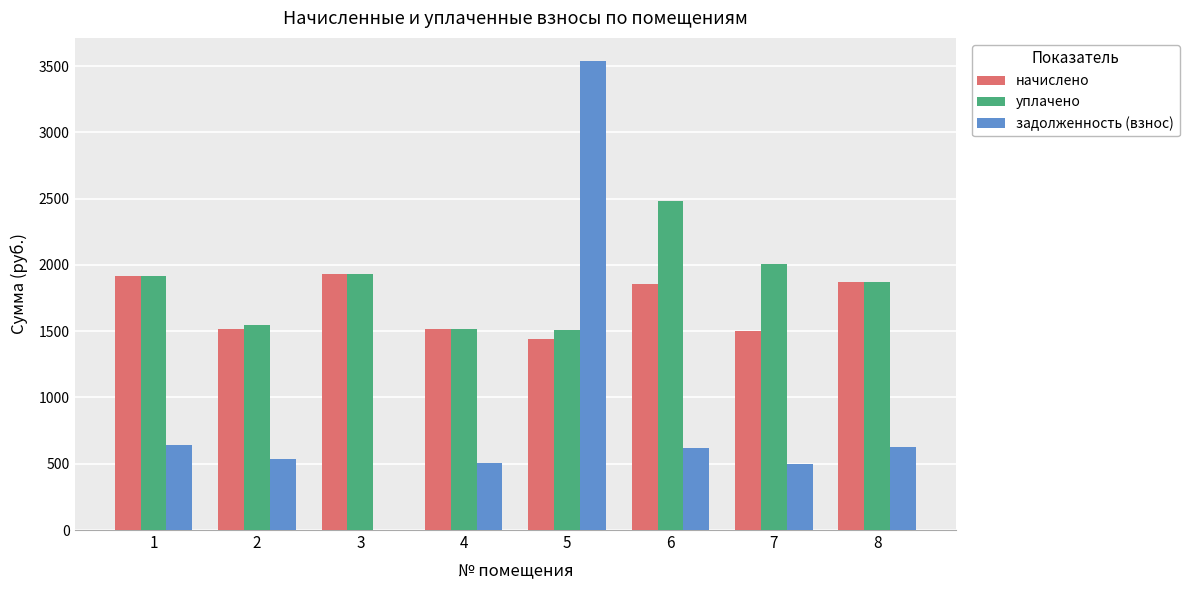

At which category is the sum across all series the highest?

5